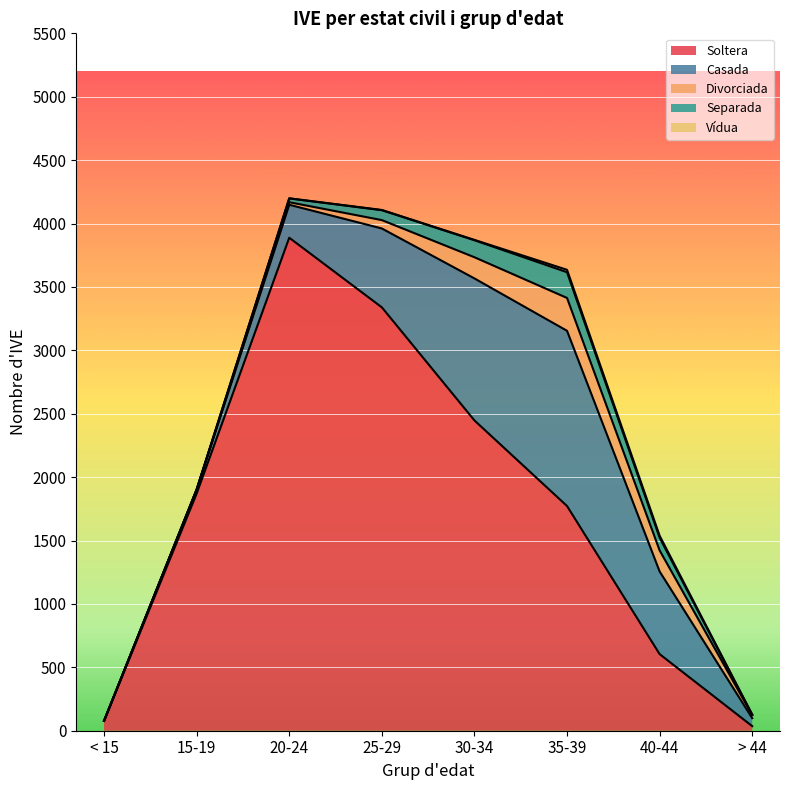

What is the difference between the second highest and minimum values in the Casada series?

1120